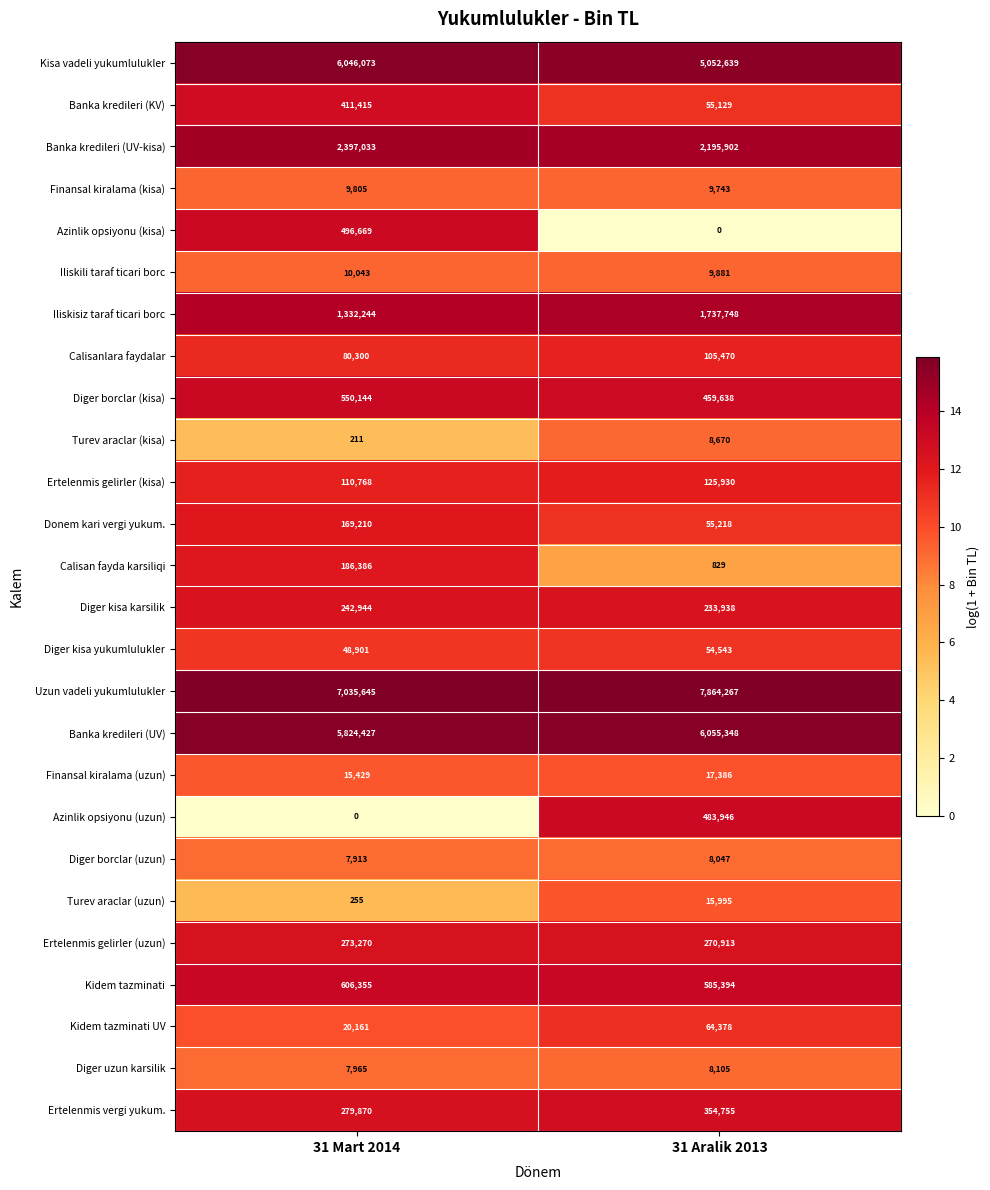

Rank the series at 31 Aralik 2013 from lowest to highest value.

Azinlik opsiyonu (kisa), Calisan fayda karsiliqi, Diger borclar (uzun), Diger uzun karsilik, Turev araclar (kisa), Finansal kiralama (kisa), Iliskili taraf ticari borc, Turev araclar (uzun), Finansal kiralama (uzun), Diger kisa yukumlulukler, Banka kredileri (KV), Donem kari vergi yukum., Kidem tazminati UV, Calisanlara faydalar, Ertelenmis gelirler (kisa), Diger kisa karsilik, Ertelenmis gelirler (uzun), Ertelenmis vergi yukum., Diger borclar (kisa), Azinlik opsiyonu (uzun), Kidem tazminati, Iliskisiz taraf ticari borc, Banka kredileri (UV-kisa), Kisa vadeli yukumlulukler, Banka kredileri (UV), Uzun vadeli yukumlulukler